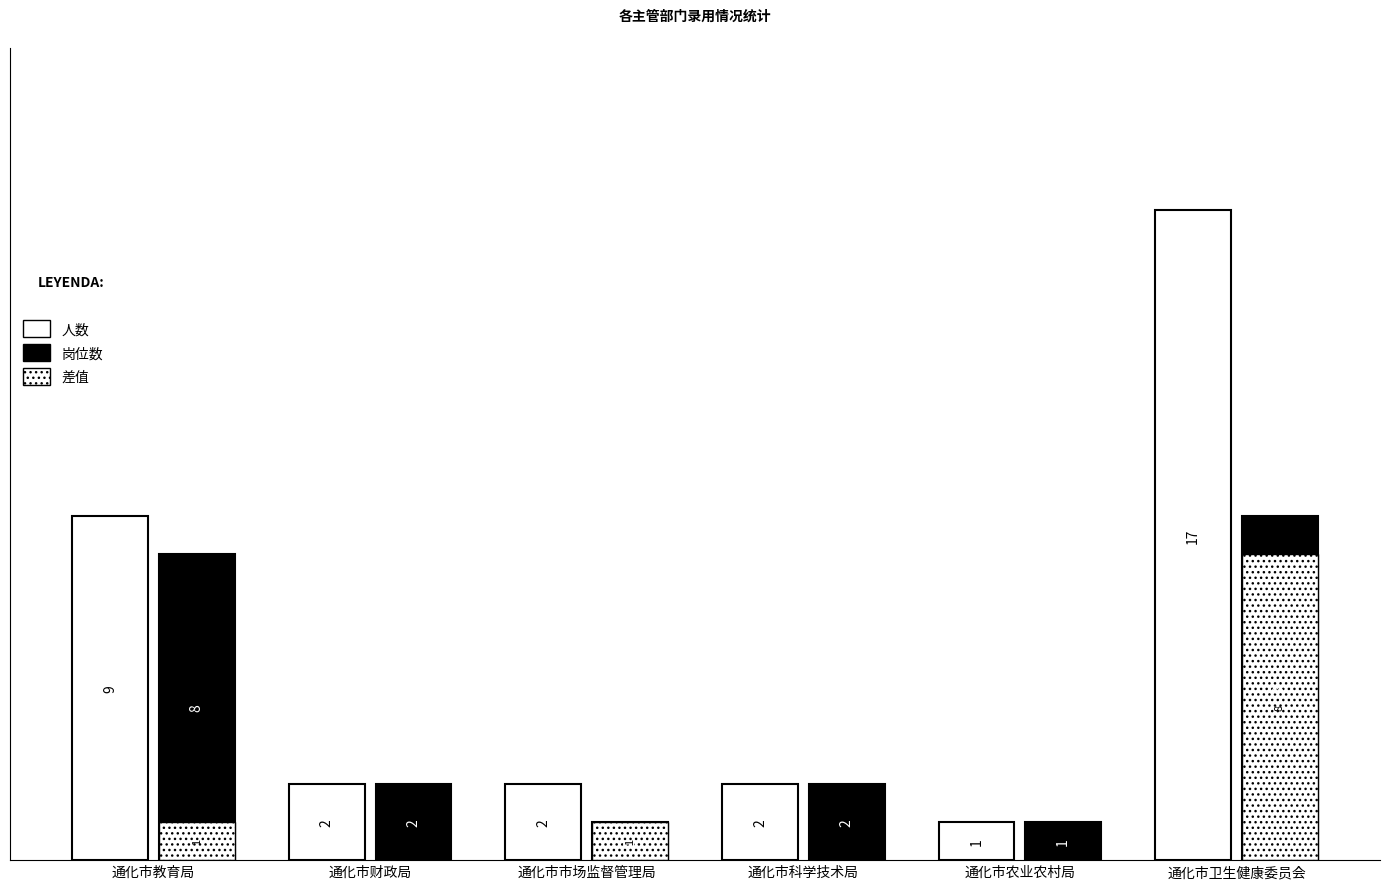

Are the bars grouped side by side (vs. stacked)?

Yes